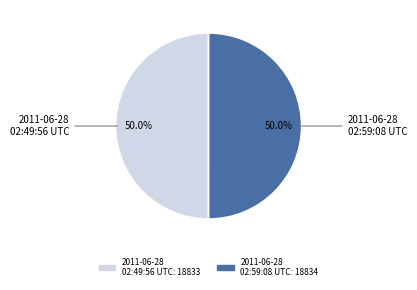

What is the ratio of the value at 2011-06-28 02:49:56 UTC to the value at 2011-06-28 02:59:08 UTC?

1.0